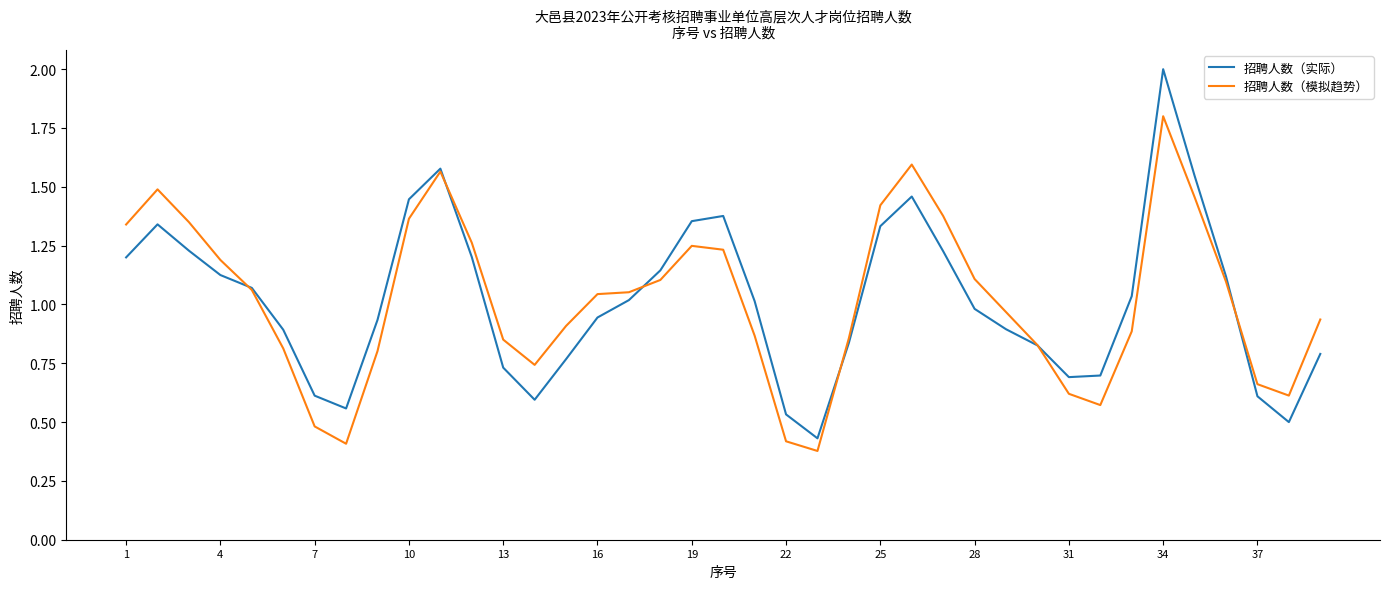

What is the maximum value for 招聘人数（实际）?

2.0